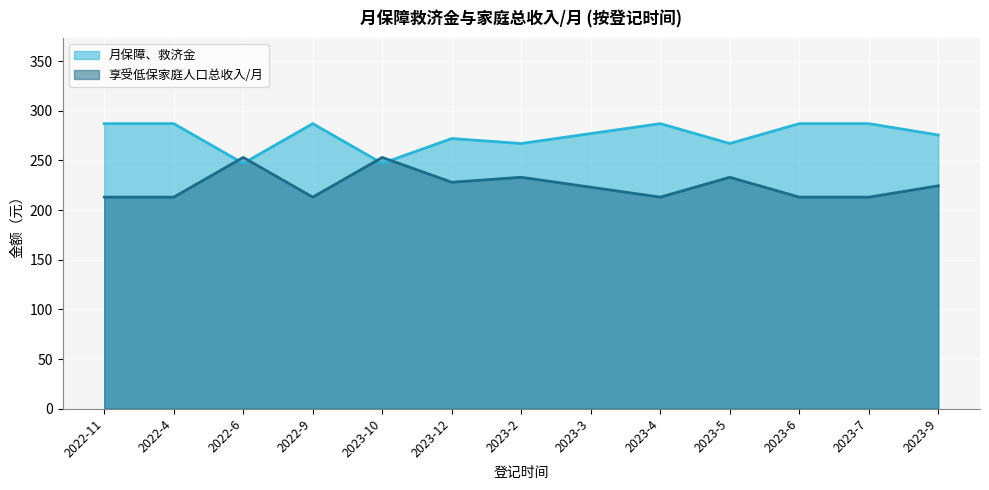

What is the average value of the 月保障、救济金 series?

275.0